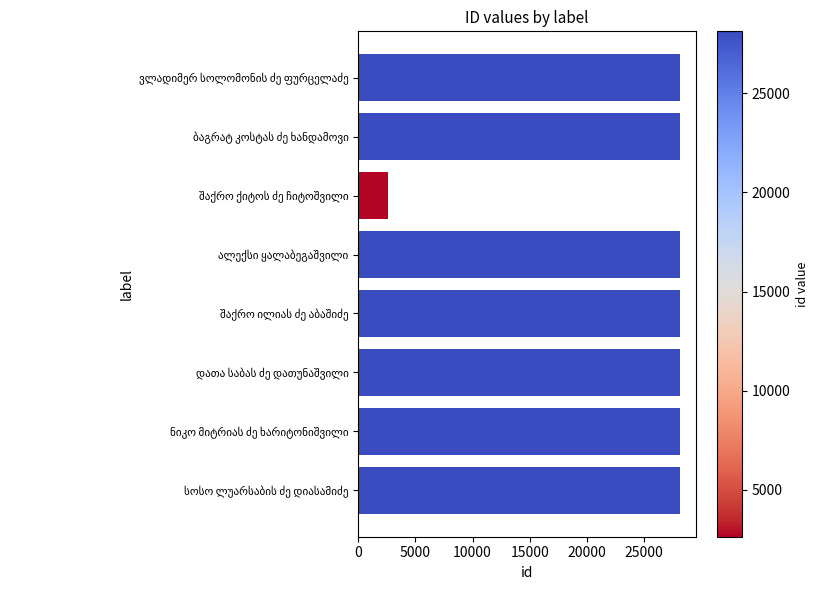

What is the value of the 5th bar from the top?

28121